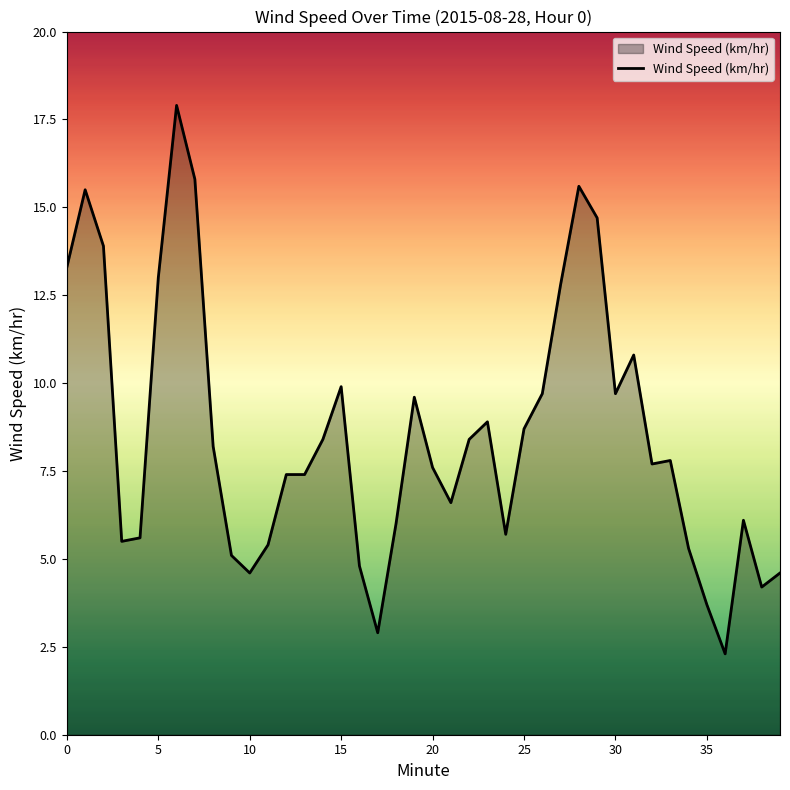

What is the average value?

8.5